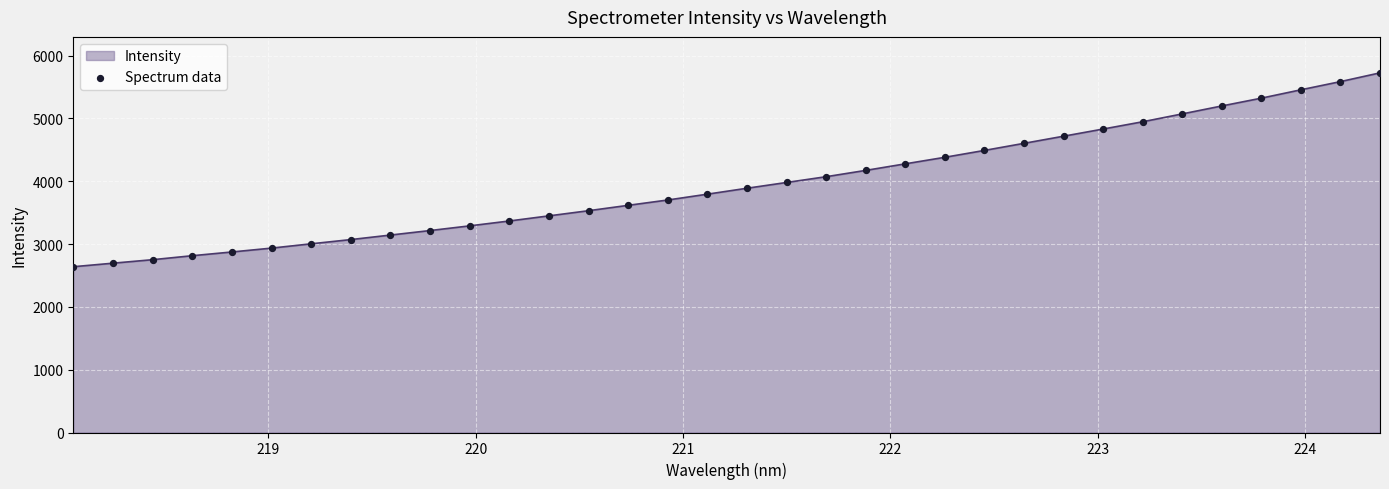

What is the maximum value shown in the chart?

5726.1